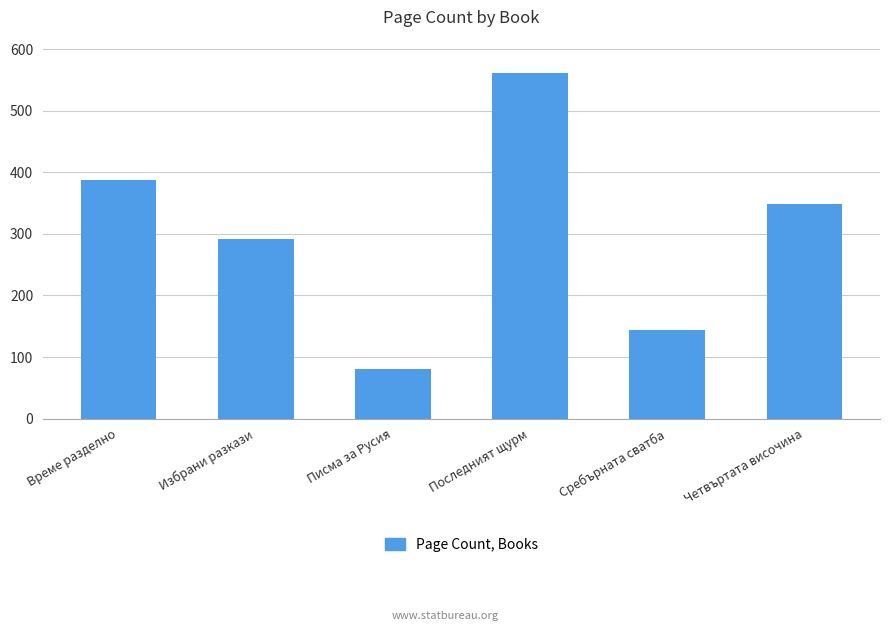

Does the chart contain stacked bars?

No